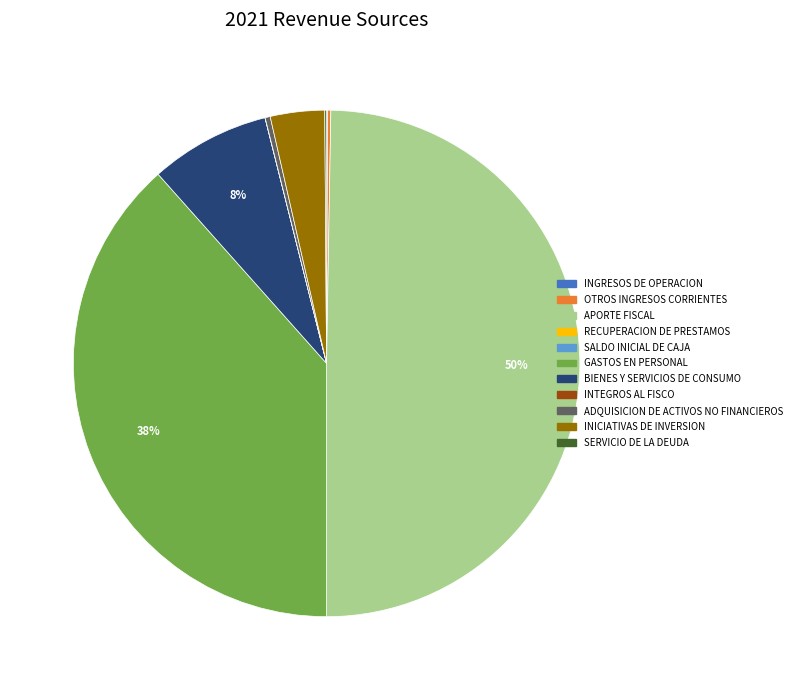

The GASTOS EN PERSONAL slice represents 52% of the pie. True or false?

False